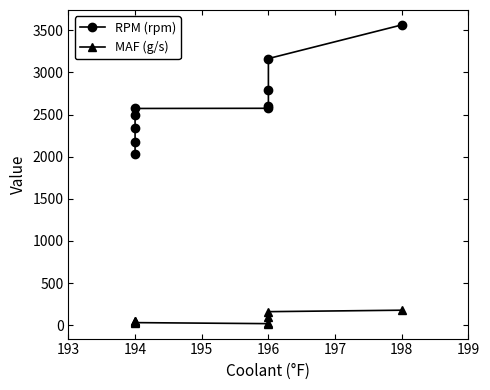

What is the lowest value of the RPM (rpm) series?

2032.0